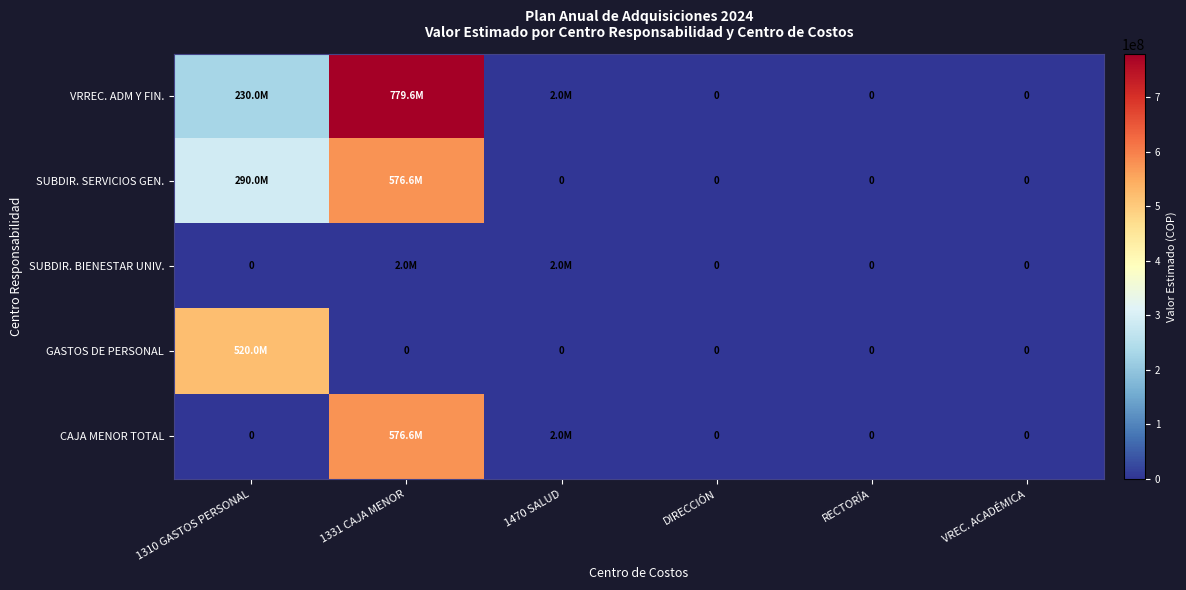

What is the sum of the CAJA MENOR TOTAL values at DIRECCIÓN and 1470 SALUD?

2000000